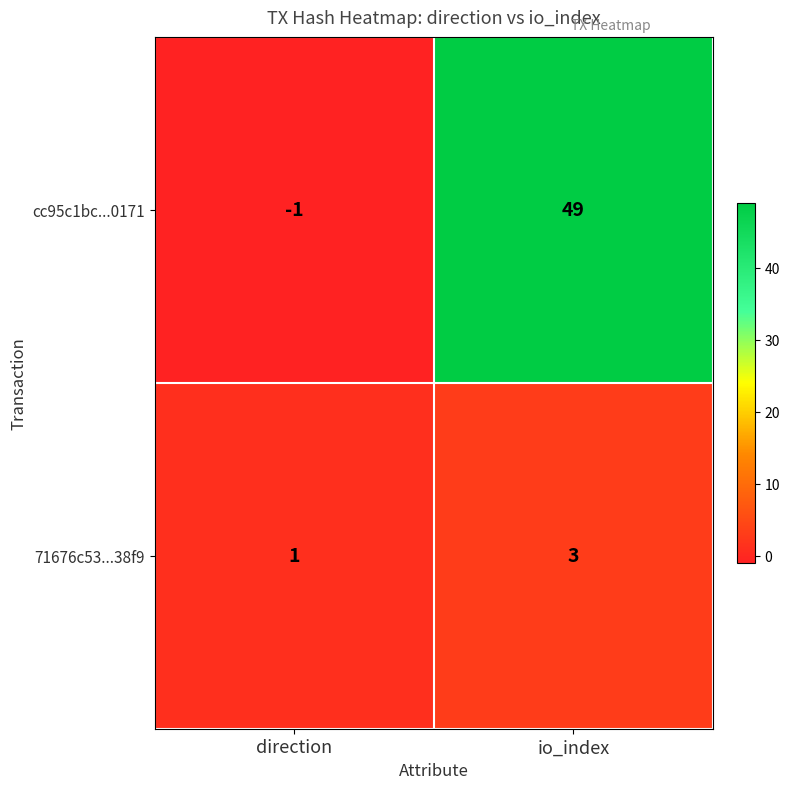

At how many categories does at least one series exceed 24?

1